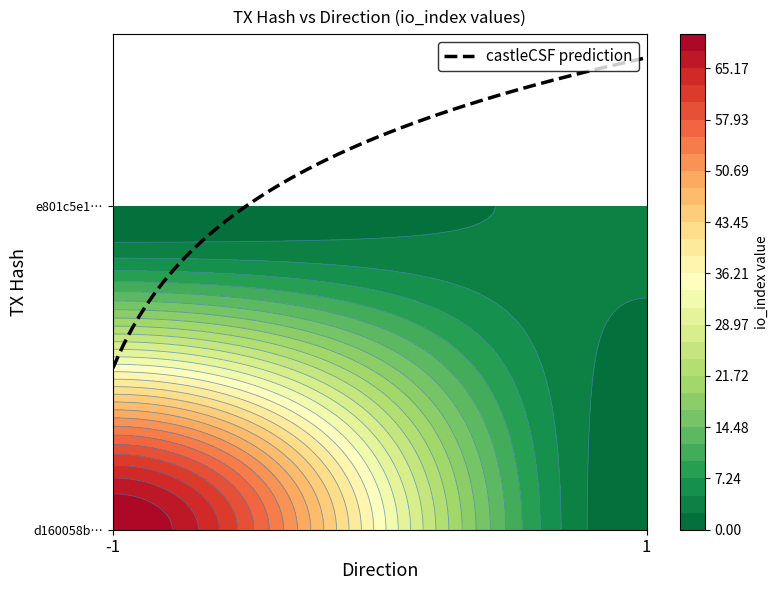

What is the maximum value for e801c5e11be3c14356cebf6376a8462d97564da?

3